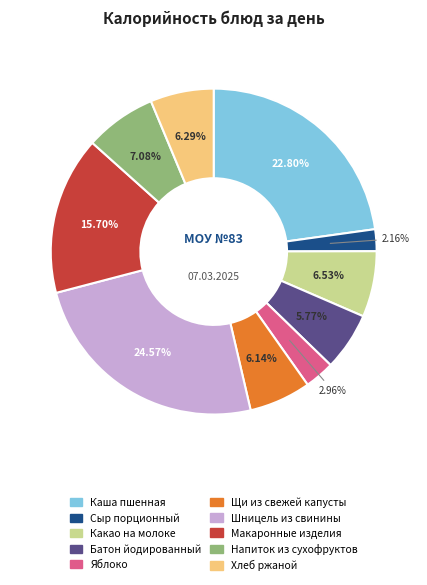

Combined, do Яблоко and Сыр порционный account for over 50%?

No